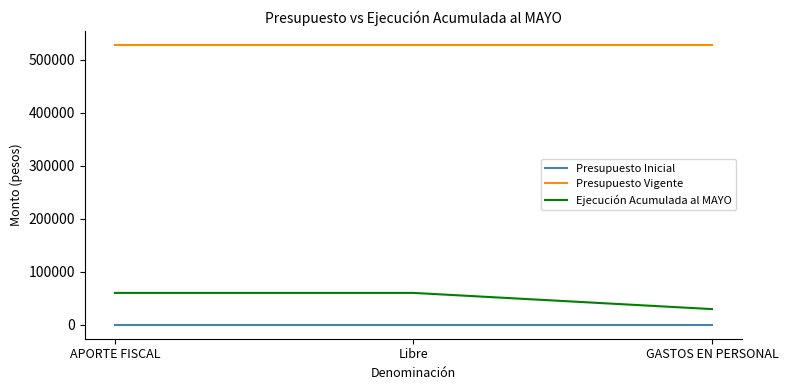

Reading left to right, transcribe all the data shown in this chart.

Presupuesto Inicial: 0	0	0
Presupuesto Vigente: 527679	527679	527679
Ejecución Acumulada al MAYO: 60000	60000	29473